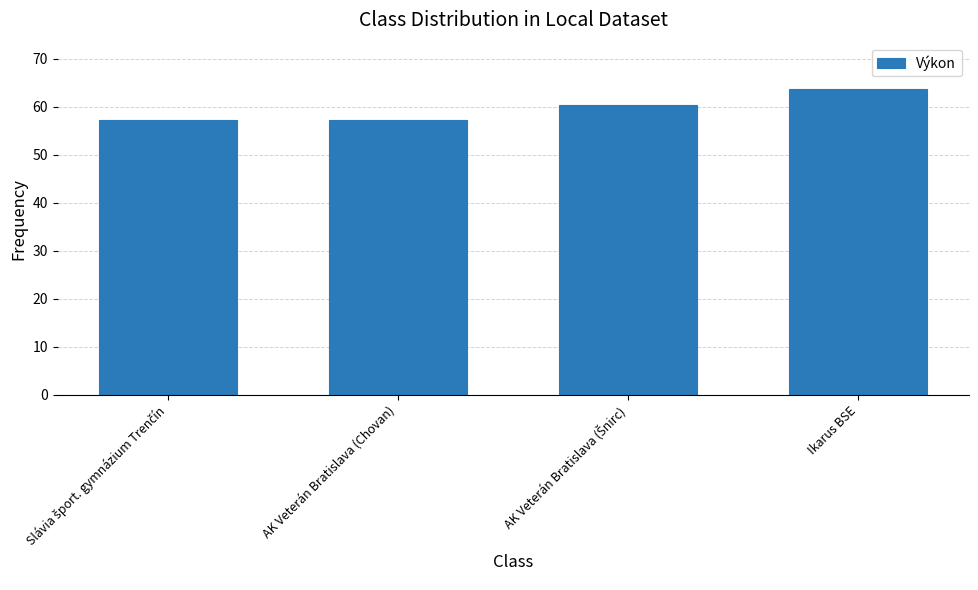

True or false: the data shows 63.8 at Ikarus BSE.

True